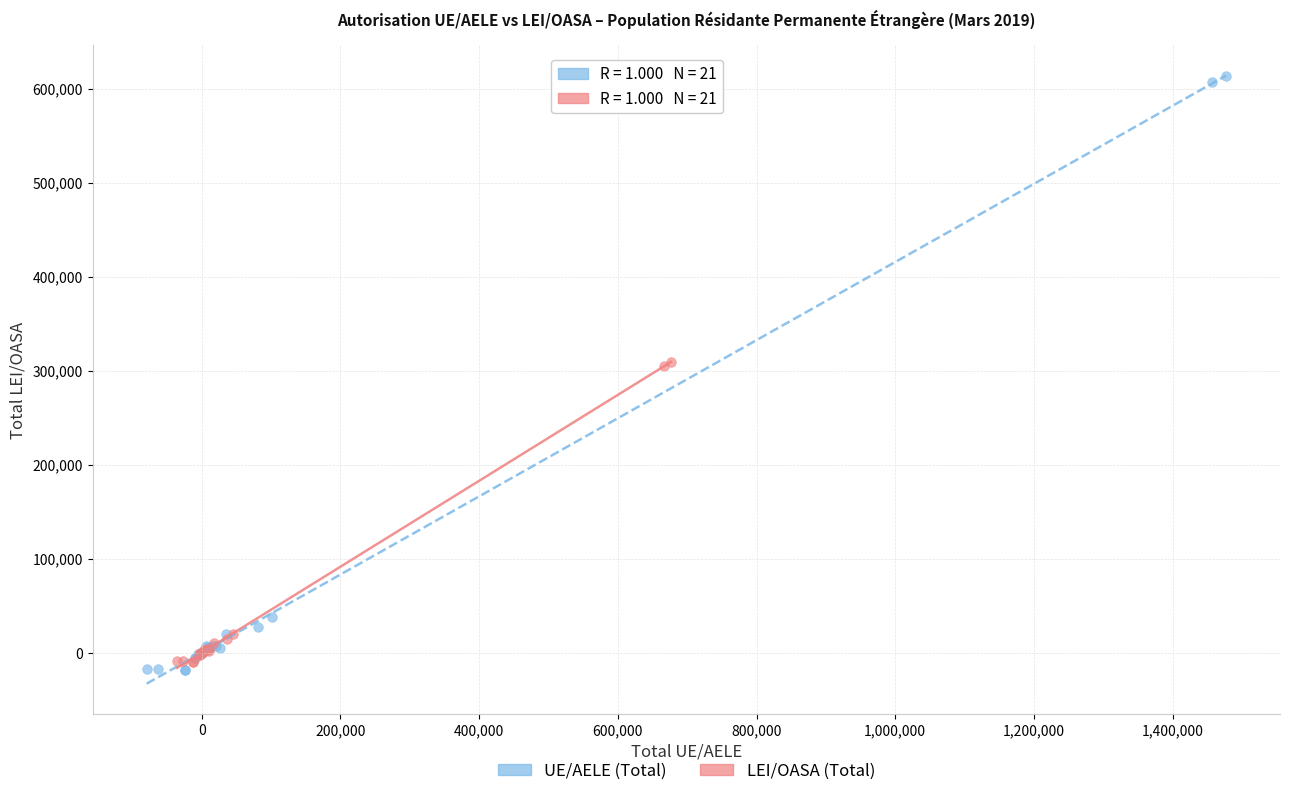

Which series has the largest Y range (max minus min)?

UE/AELE (Total)